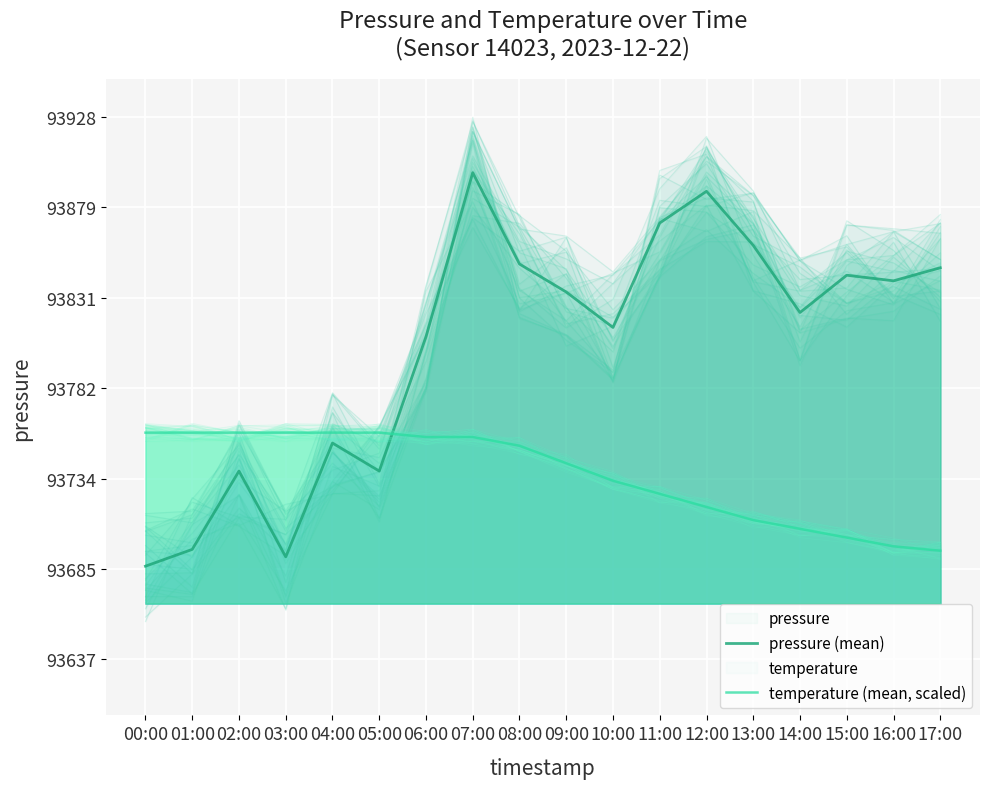

Read the pressure (mean) value at 10:00.

93815.0